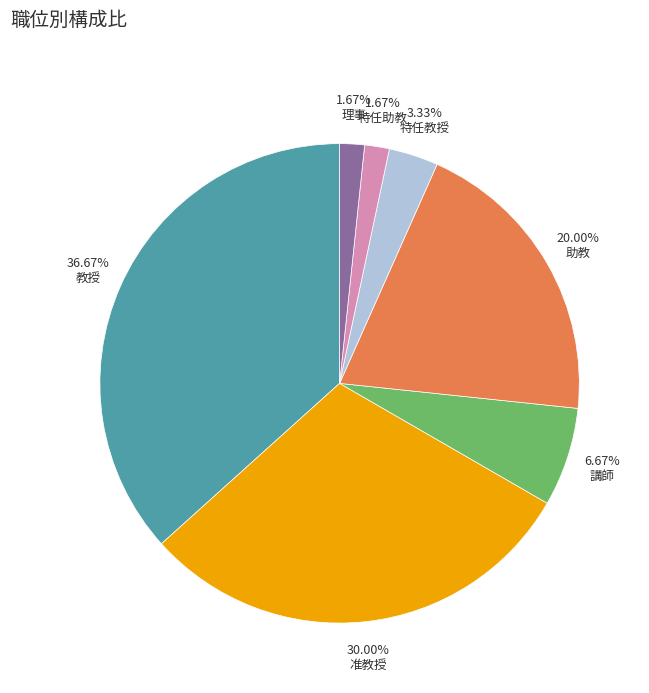

Count the number of slices in the pie.

7